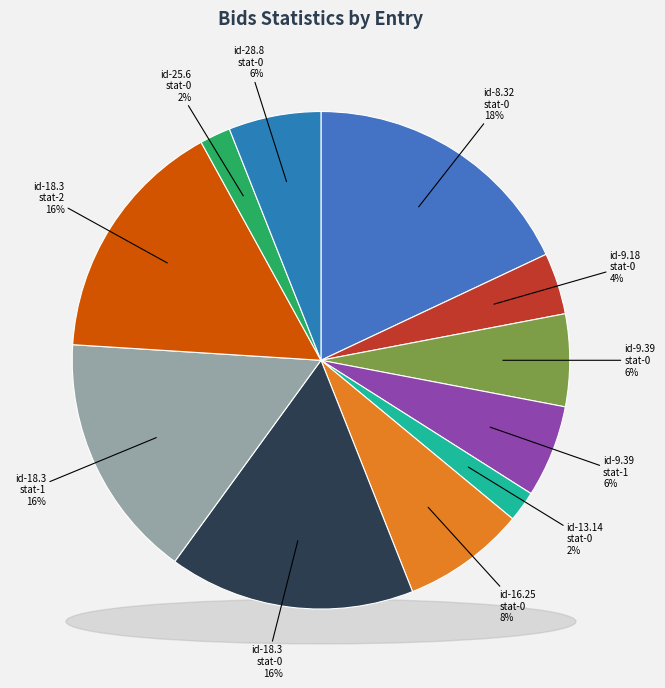

The id-9.39.bids.statistics.0 slice represents 13% of the pie. True or false?

False